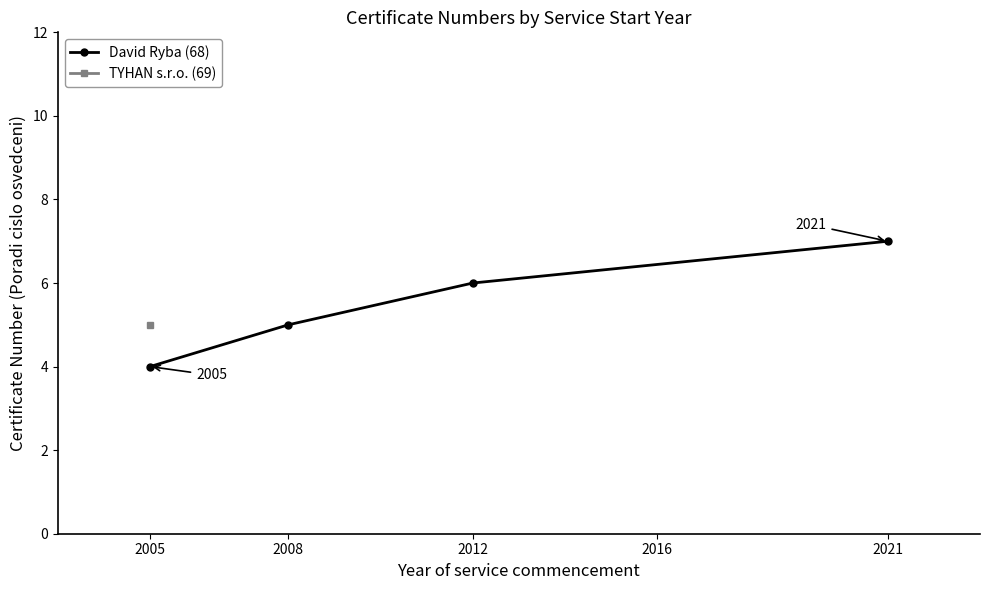

The value of David Ryba (68) at 2005 is 6. True or false?

False